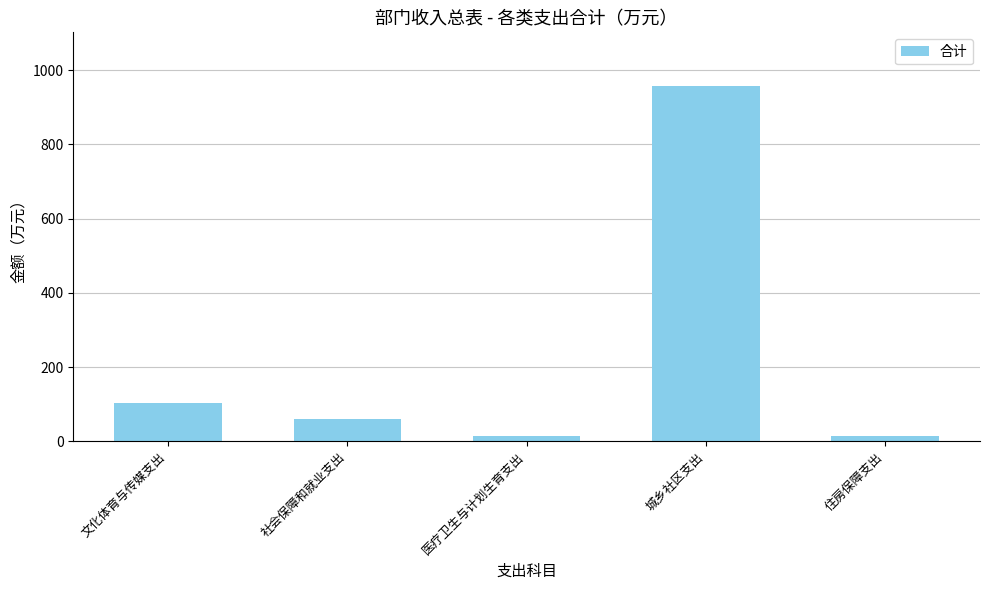

Between 城乡社区支出 and 文化体育与传媒支出, which is larger?

城乡社区支出